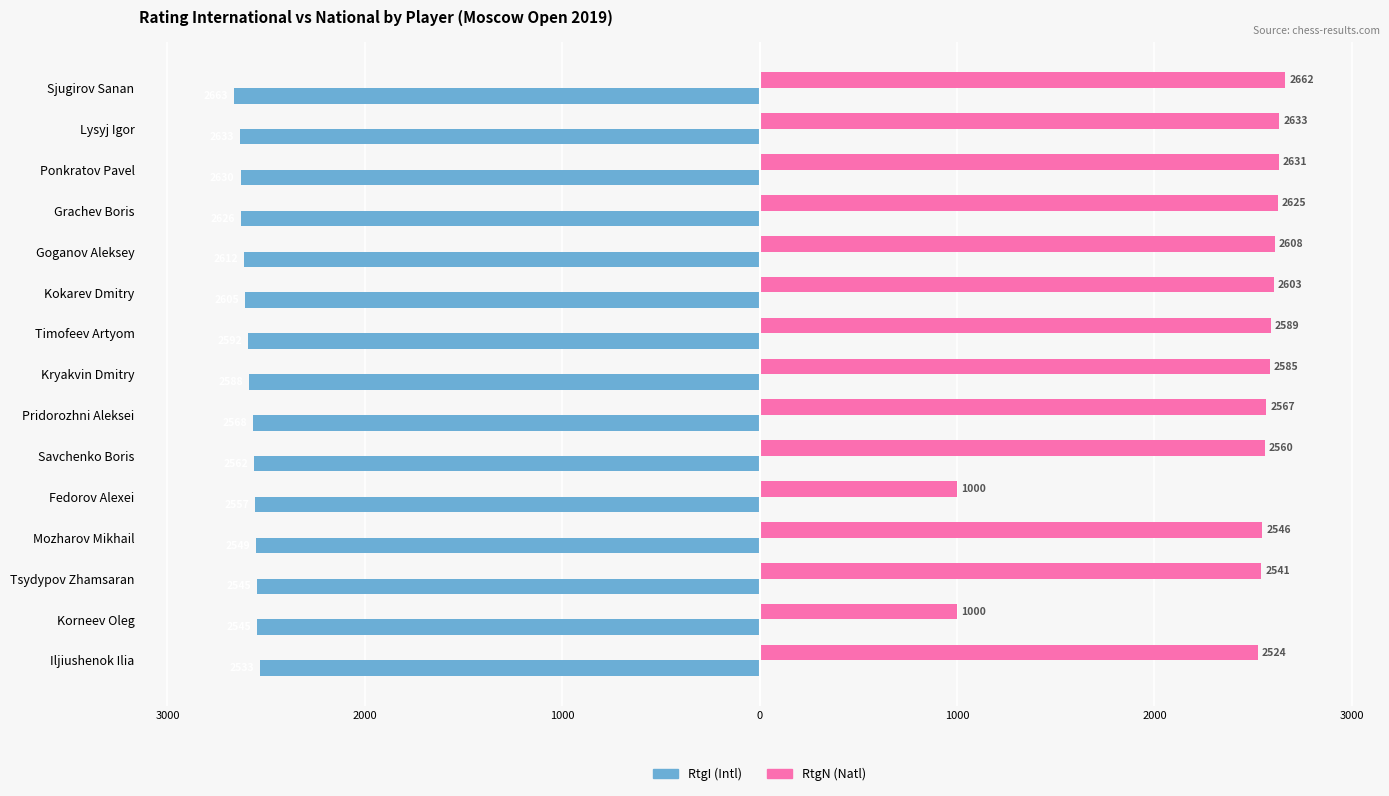

What is the sum of all RtgI (Intl) values?

-38808